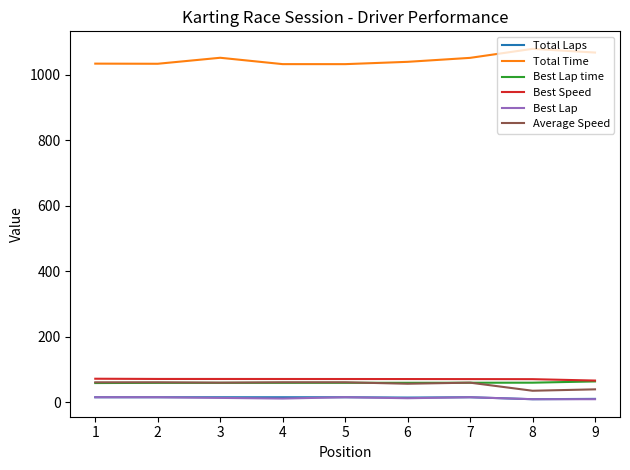

Which series has the largest total across all categories?

Total Time